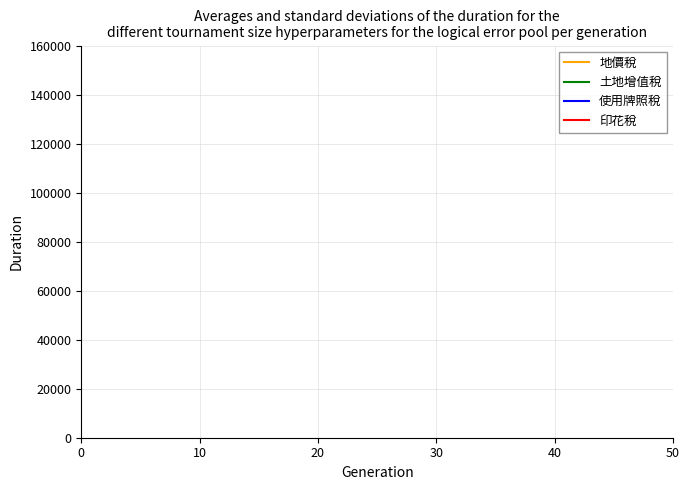

Does the chart have visible grid lines?

Yes